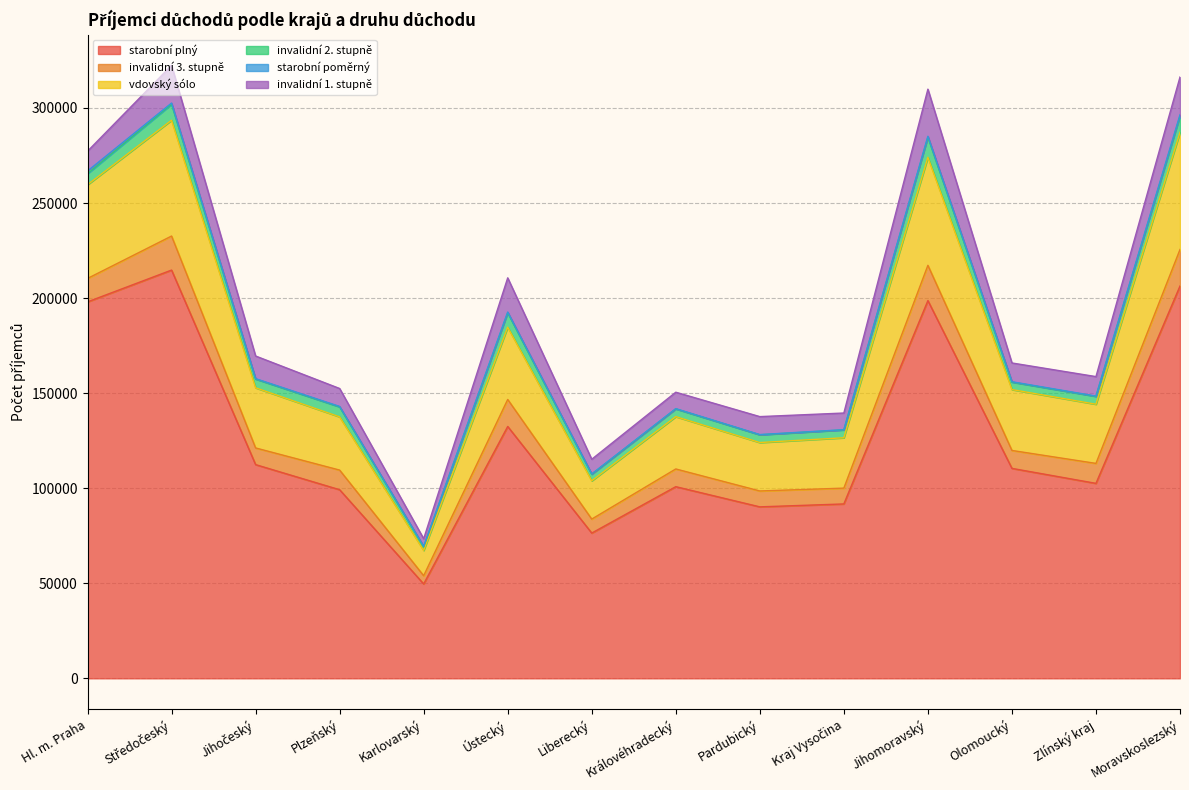

How many categories are shown in the chart?

14